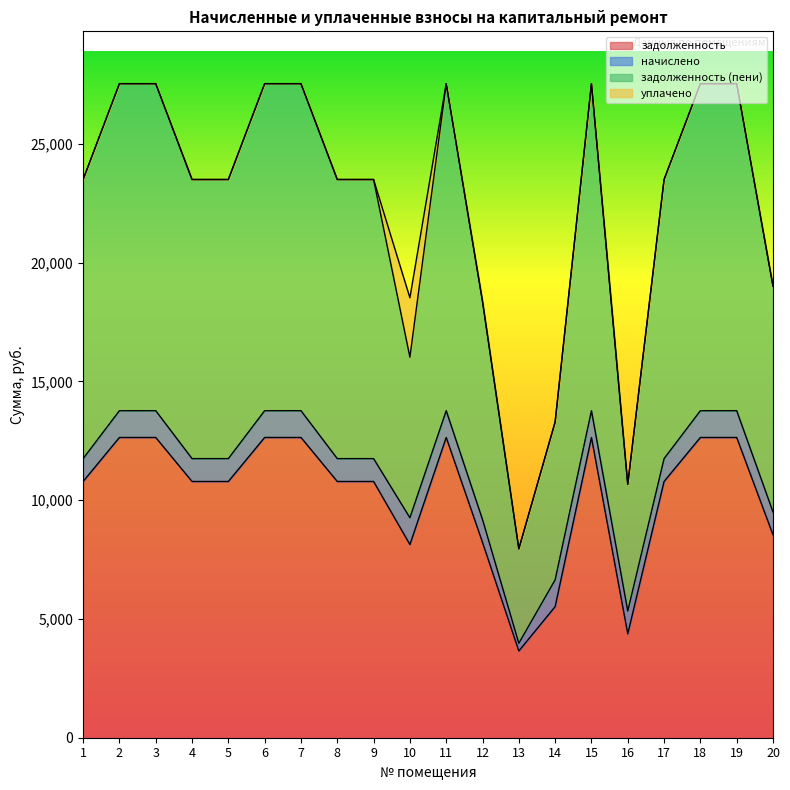

True or false: задолженность and задолженность (пени) cross at least once.

False